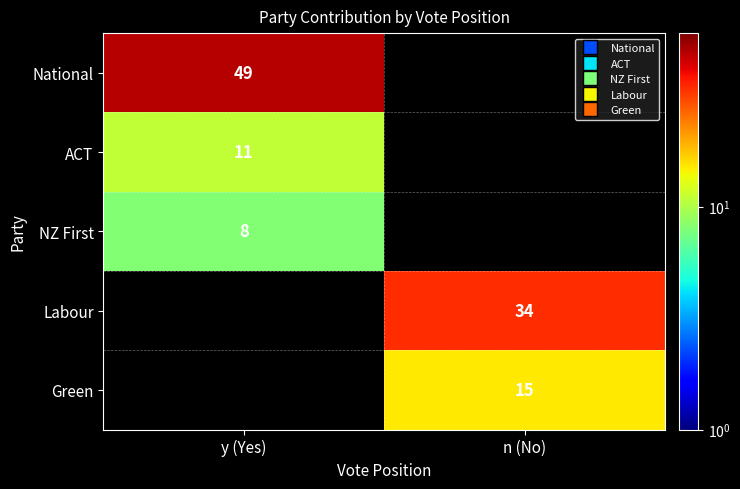

Which label corresponds to the smallest value in the chart?

y (Yes)